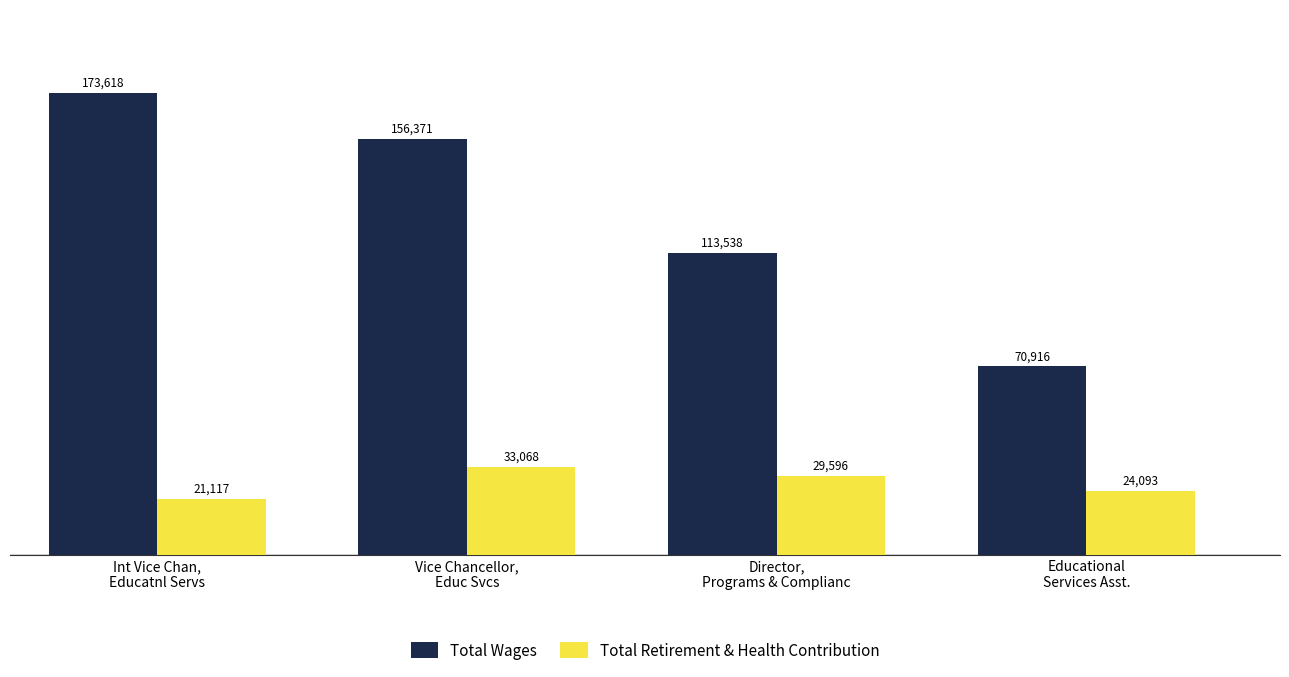

What is the label of the 4th bar from the right?

Int Vice Chan,
Educatnl Servs